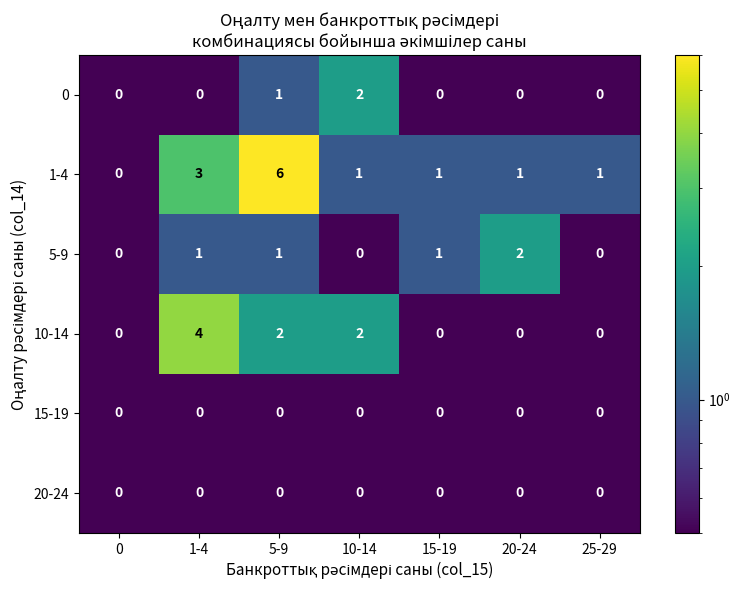

True or false: 0 has a value of -1 at 1-4.

False